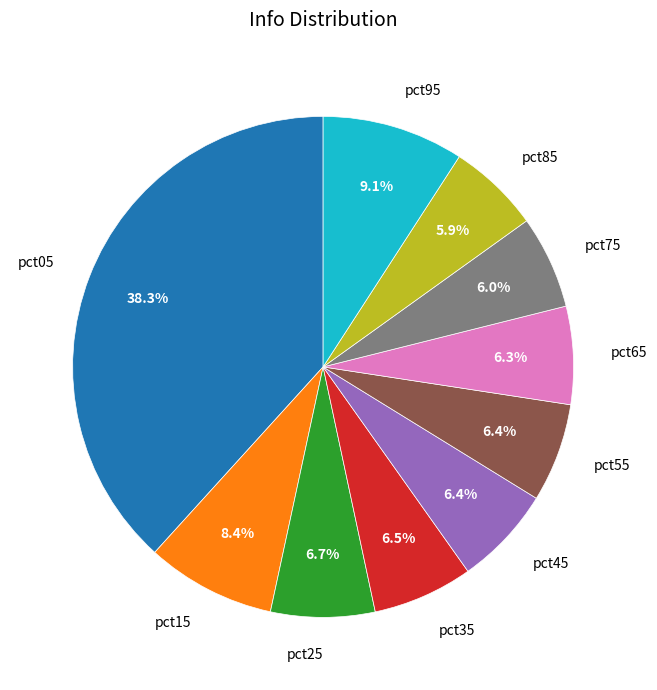

To the nearest percent, what portion does pct05 represent?

38%